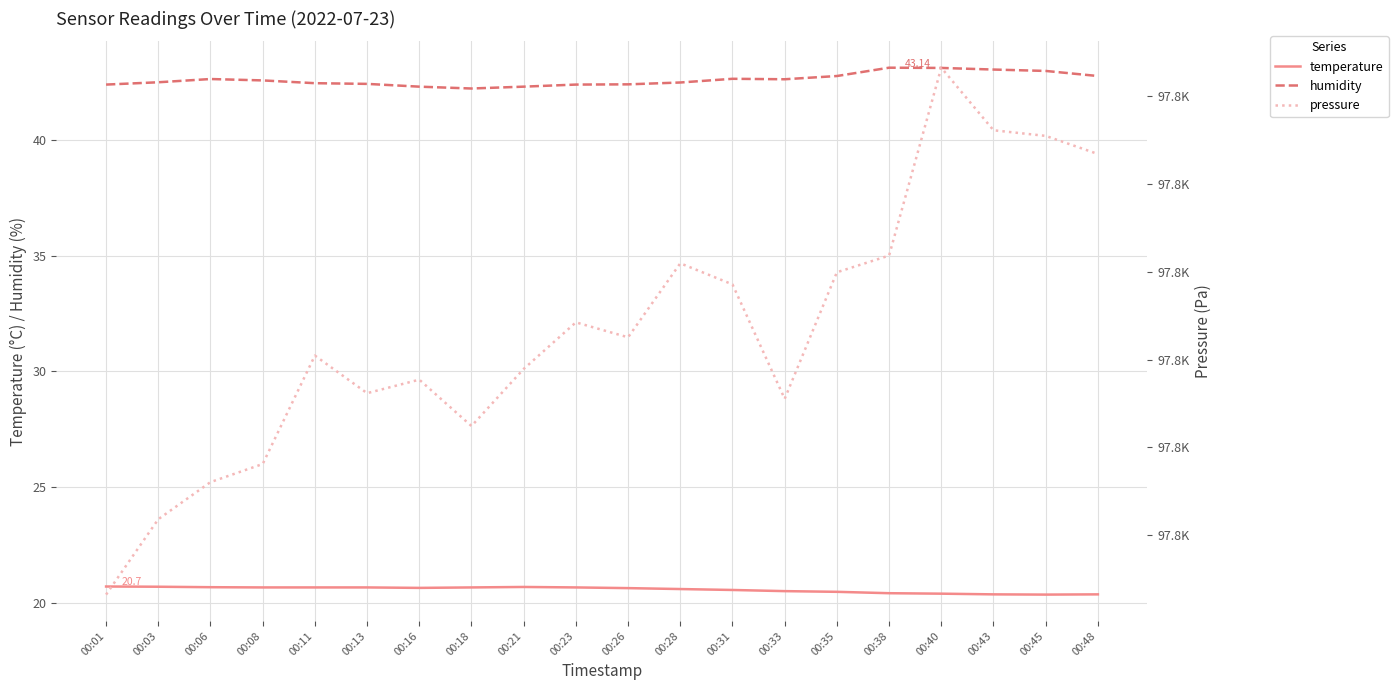

What is the spread (max minus min) of values at 00:16?

97788.2